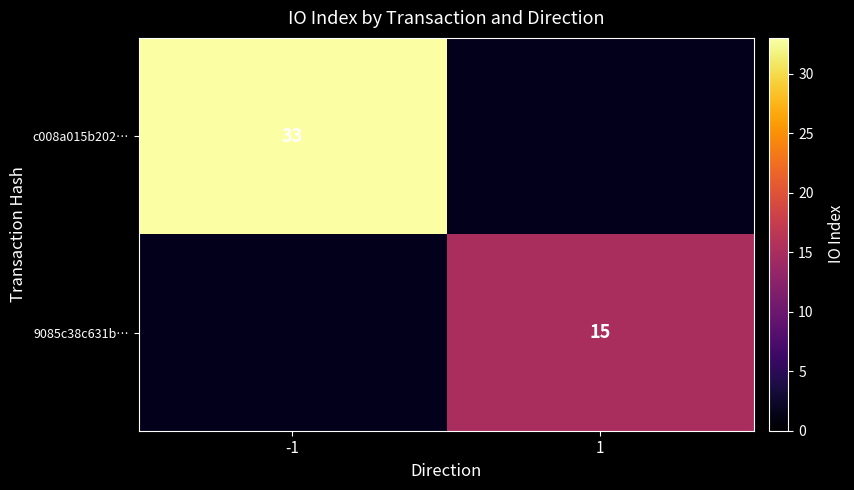

The 9085c38c631b… series shows 15 at 1. True or false?

True